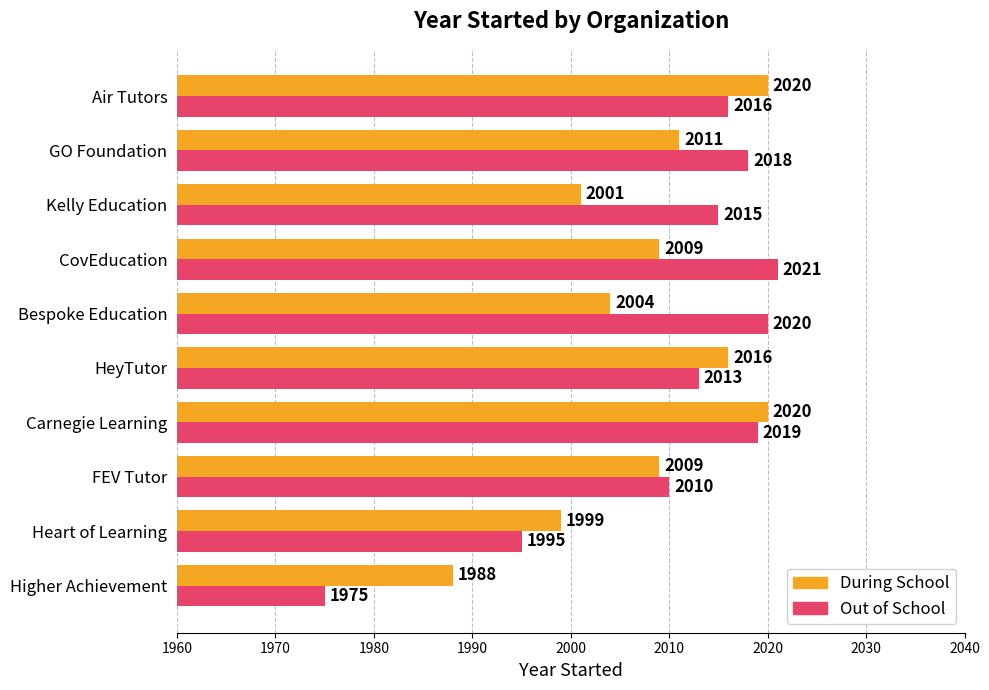

True or false: During School has a value of 2919 at Air Tutors.

False